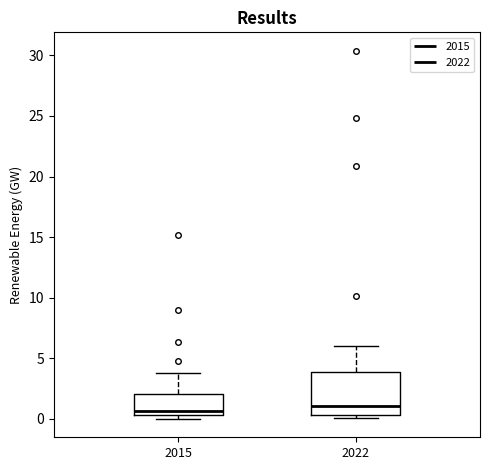

Reading left to right, transcribe this box plot: for each box, give where its median line is, the range the box spans, and where its two whiskers end, as read against the y-axis. The values are not printed on the chart, so give them approximately, as read against the axis.

2015: median 0.5 (just above the box's lower edge), box 0.5 to 2.0, whiskers 0.0 to 4.0
2022: median 1.0, box 0.5 to 4.0, whiskers 0.0 to 6.0